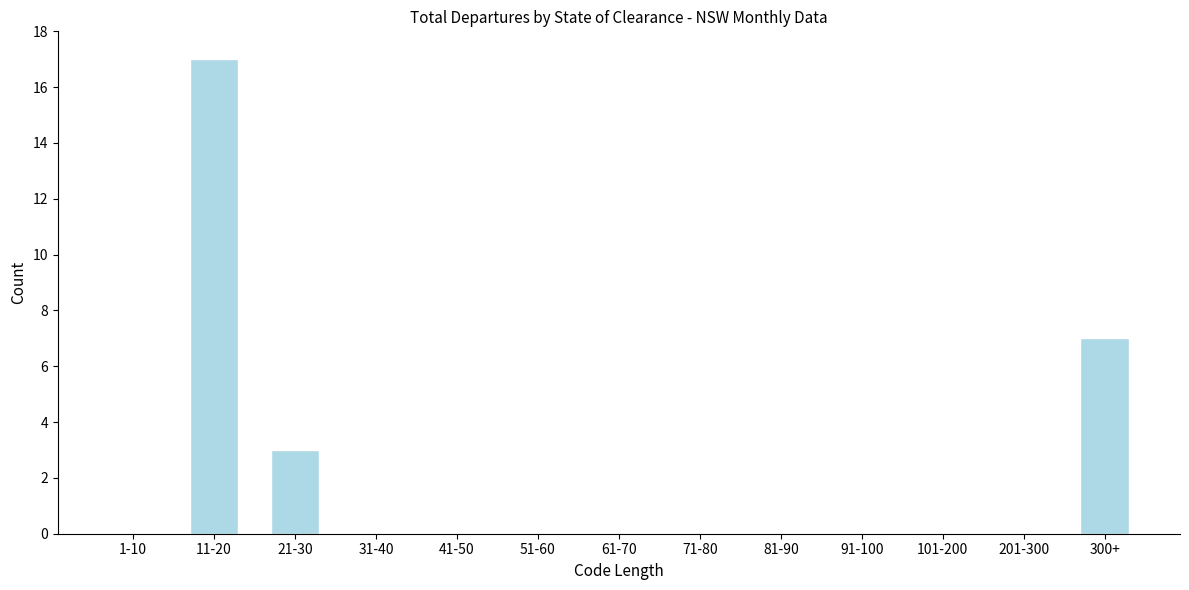

Reading left to right, transcribe all the data shown in this chart.

1-10=0	11-20=17	21-30=3	31-40=0	41-50=0	51-60=0	61-70=0	71-80=0	81-90=0	91-100=0	101-200=0	201-300=0	300+=7